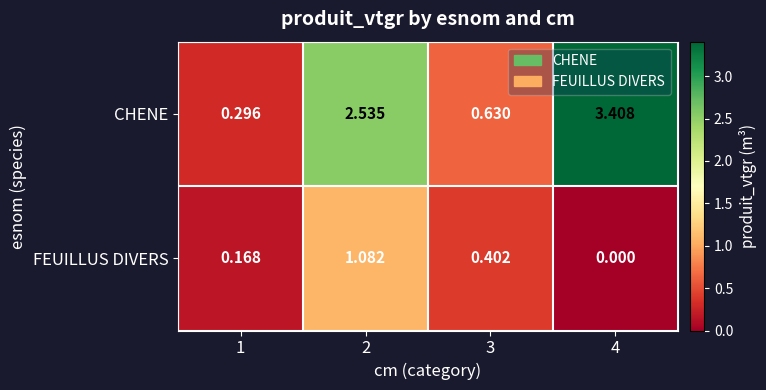

Which series has the largest total across all categories?

CHENE